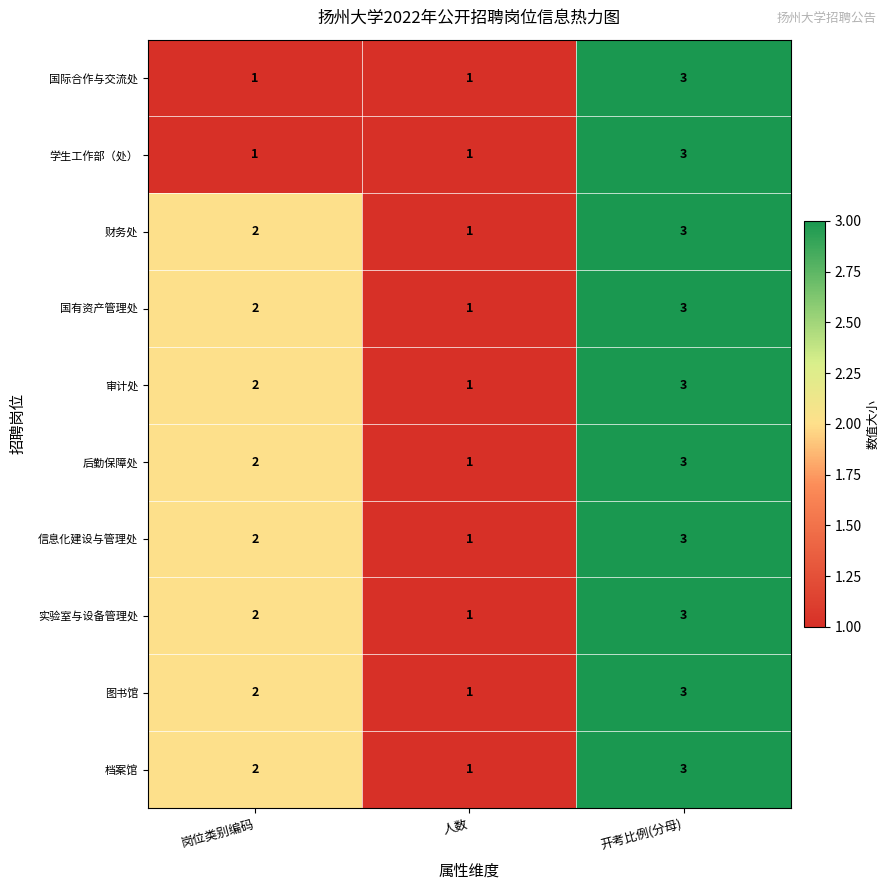

Which category has the highest value across all series?

开考比例(分母)